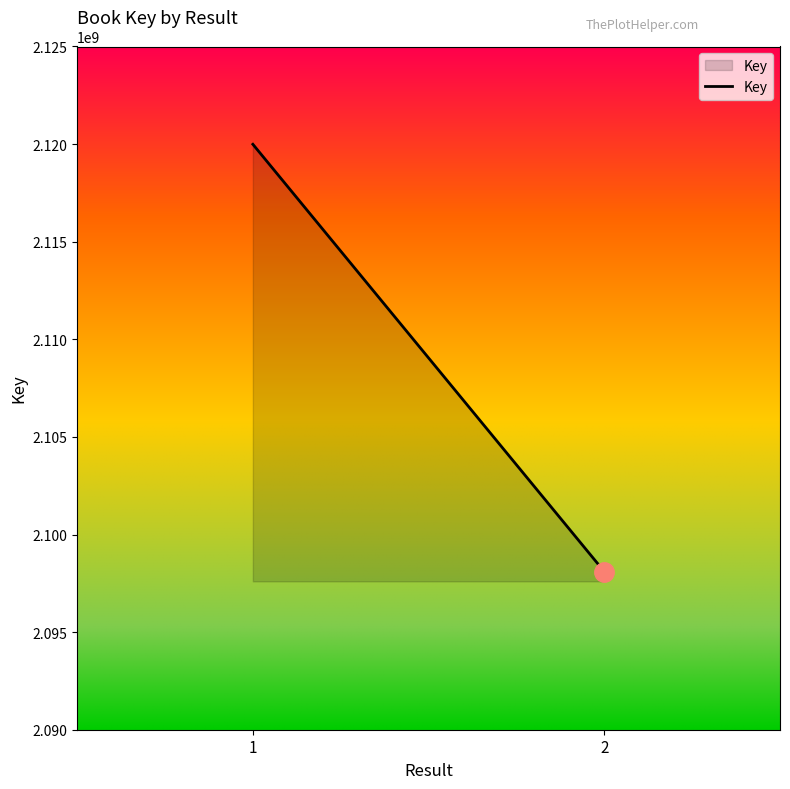

List the labels in order of value, largest first.

1, 2